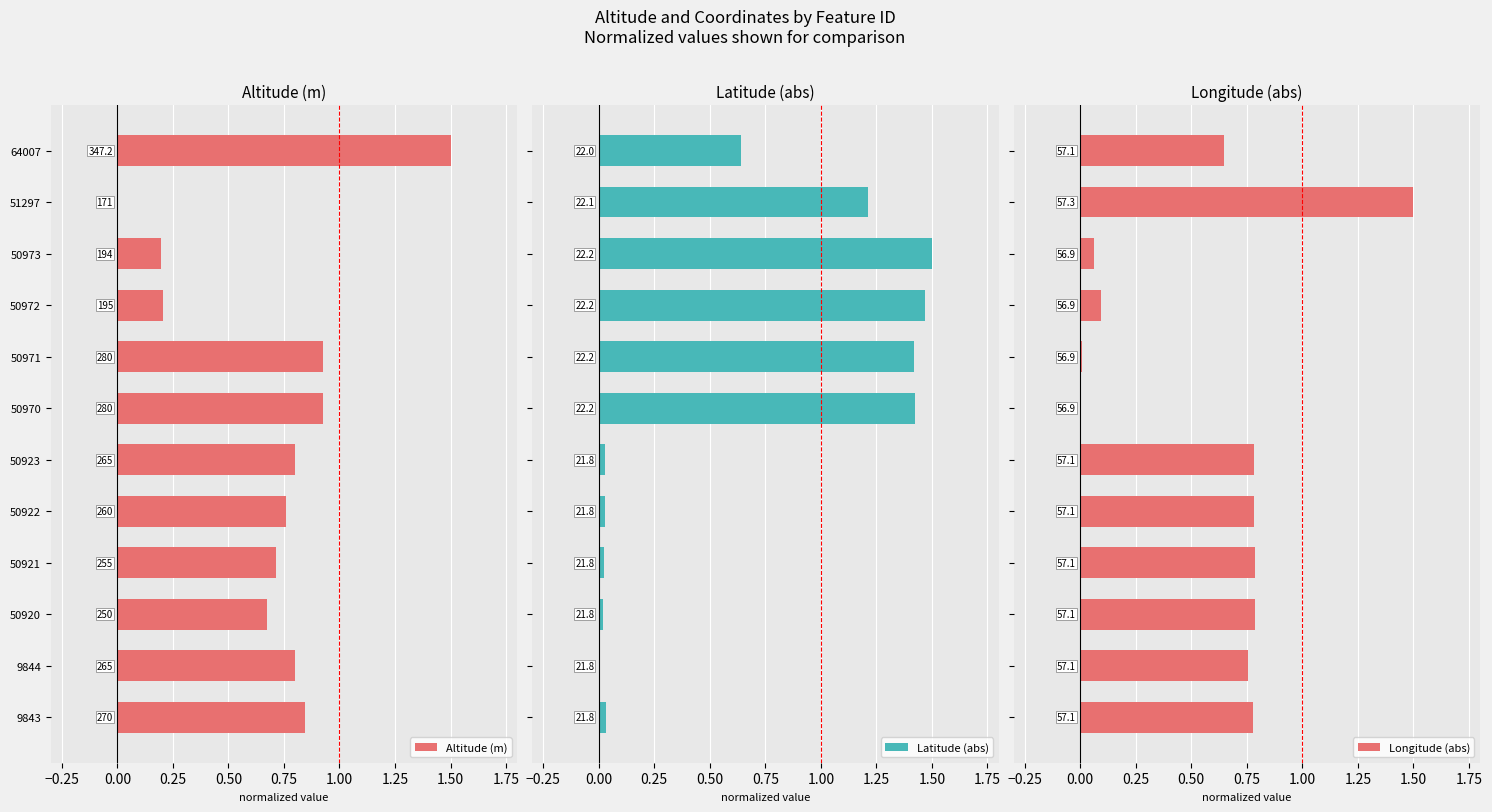

Reading left to right, list all the values displayed in this chart.

Altitude (m): 0.8	0.8	0.7	0.7	0.8	0.8	0.9	0.9	0.2	0.2	0.0	1.5
Latitude (abs): 0.0	0.0	0.0	0.0	0.0	0.0	1.4	1.4	1.5	1.5	1.2	0.6
Longitude (abs): 0.8	0.8	0.8	0.8	0.8	0.8	0.0	0.0	0.1	0.1	1.5	0.6